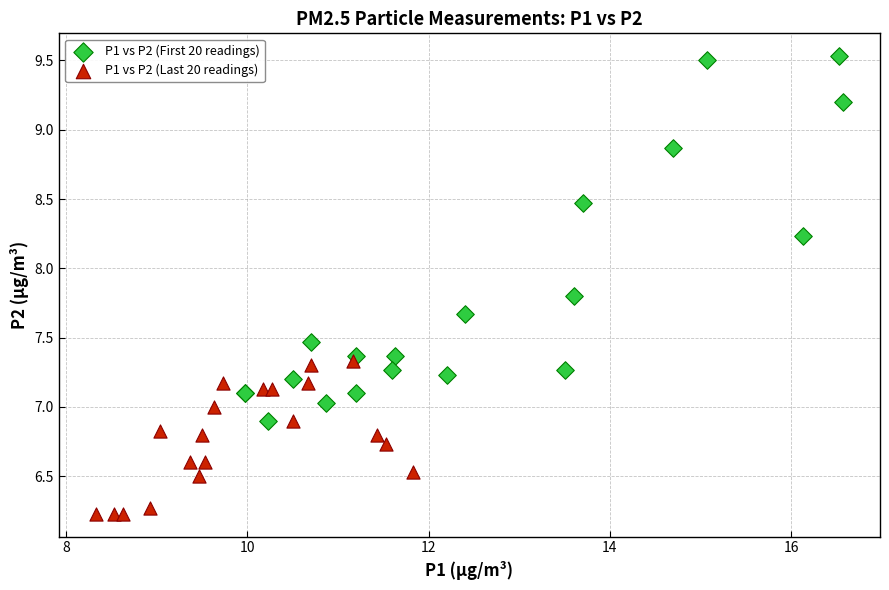

What are all the series names shown in the legend?

P1 vs P2 (First 20 readings), P1 vs P2 (Last 20 readings)